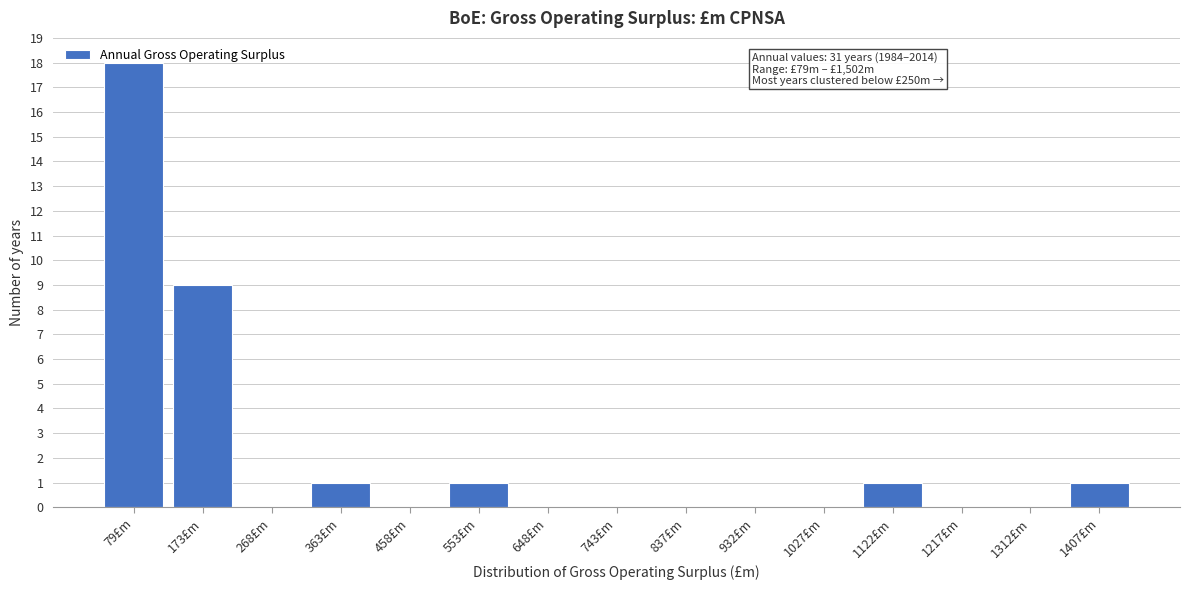

What is the sum of all values?

31